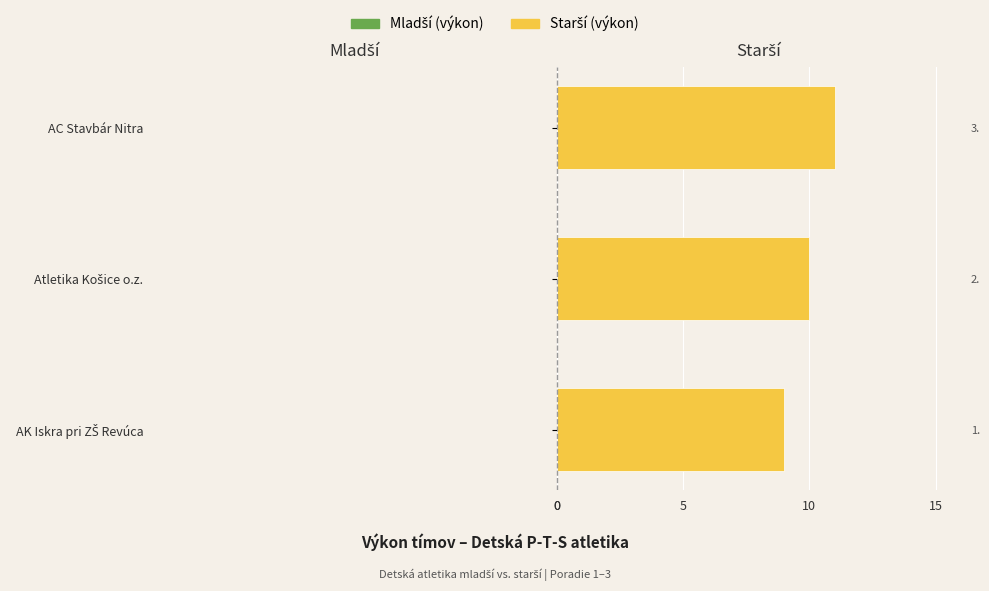

Where does the Mladší (výkon) series first go above -12?

15